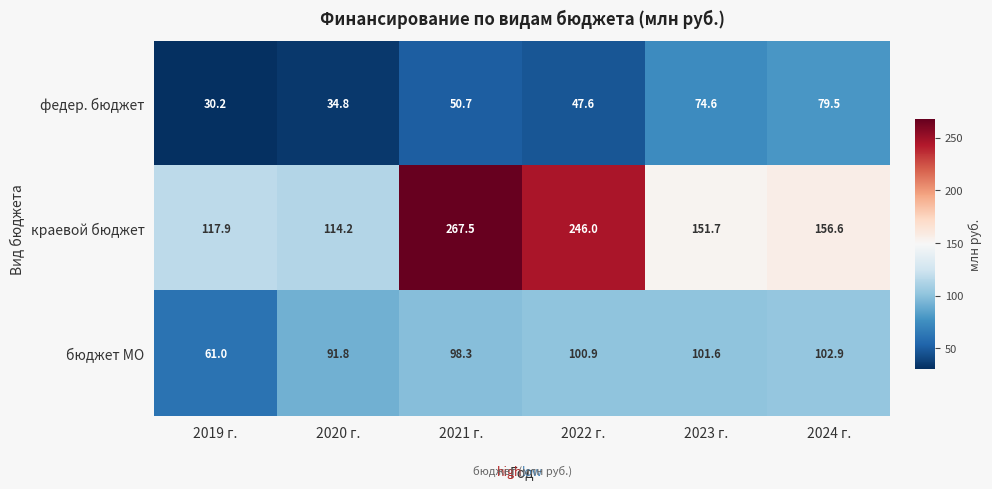

What is the difference between the бюджет МО values at 2024 г. and 2023 г.?

1.3